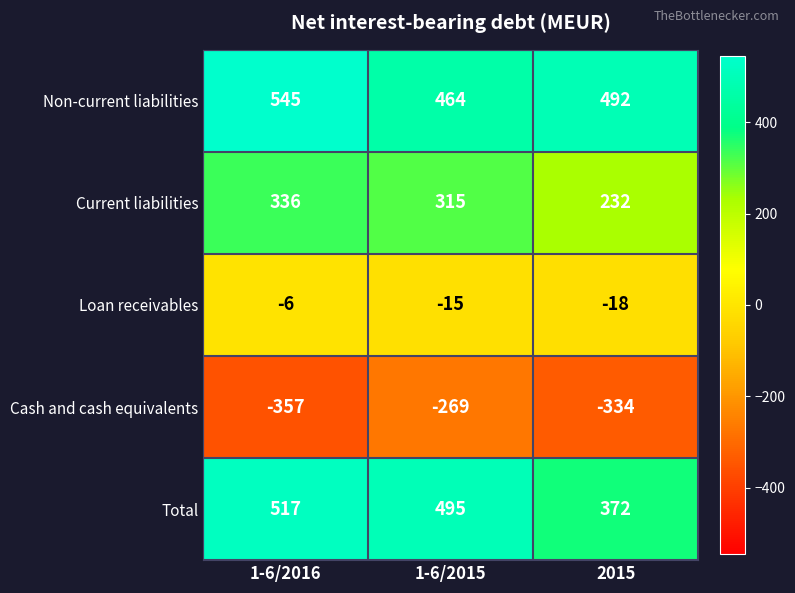

What is the sum of all Current liabilities values?

883